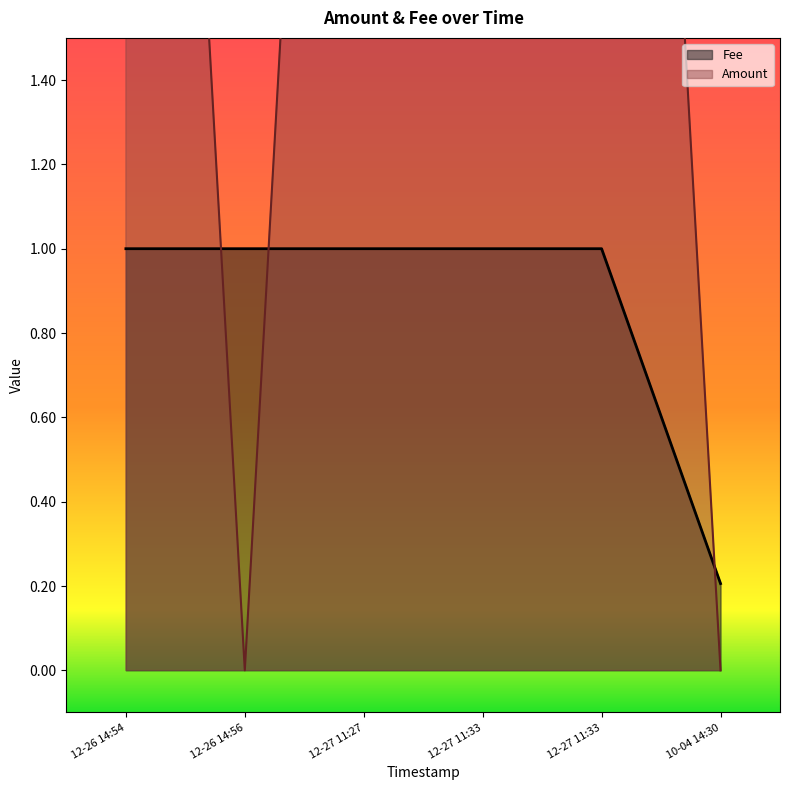

How many values in the Amount series are below 5?

3